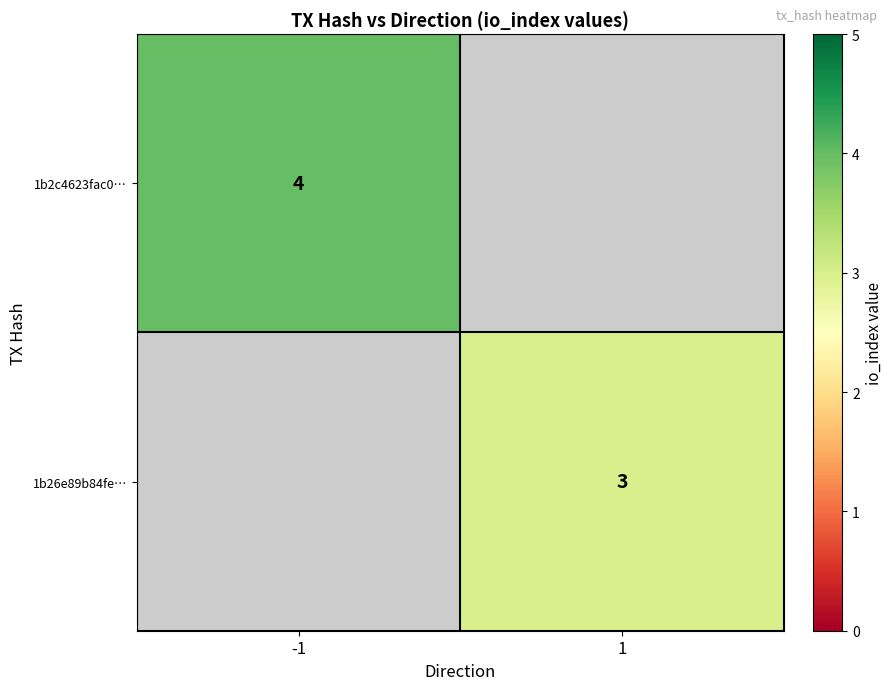

True or false: 1b26e89b84fe… has a value of 3 at 1.

True